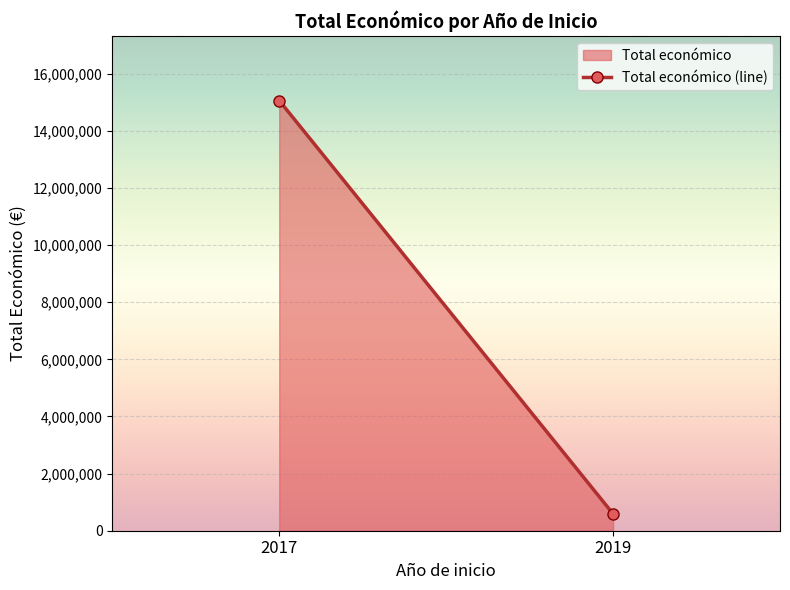

How many lines are shown in the chart?

1